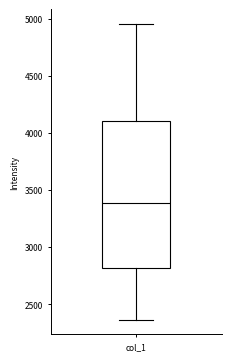

Transcribe this box plot: give where the median line is, the range the box spans, and where the two whiskers end, as read against the y-axis. The values are not printed on the chart, so give them approximately, as read against the axis.

median 3400, box 2800 to 4100, whiskers 2350 to 4950